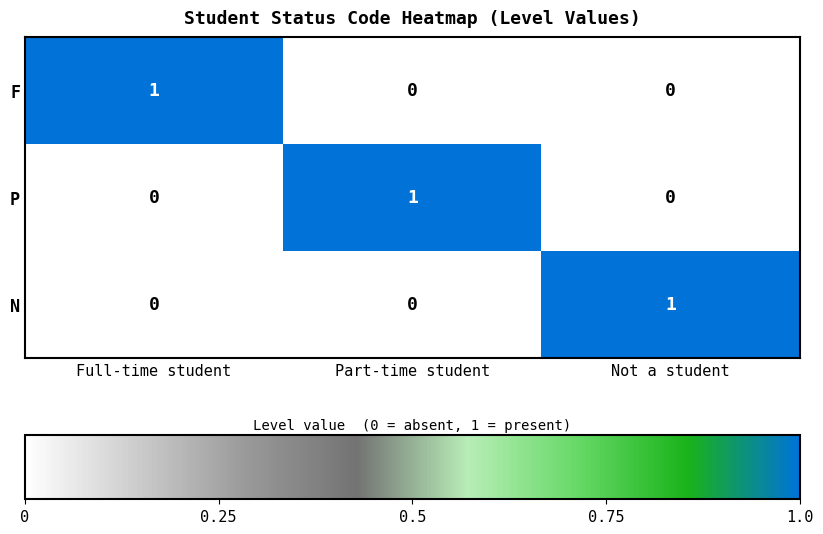

Reading left to right, what are all the values shown in this chart?

F: 1	0	0
P: 0	1	0
N: 0	0	1